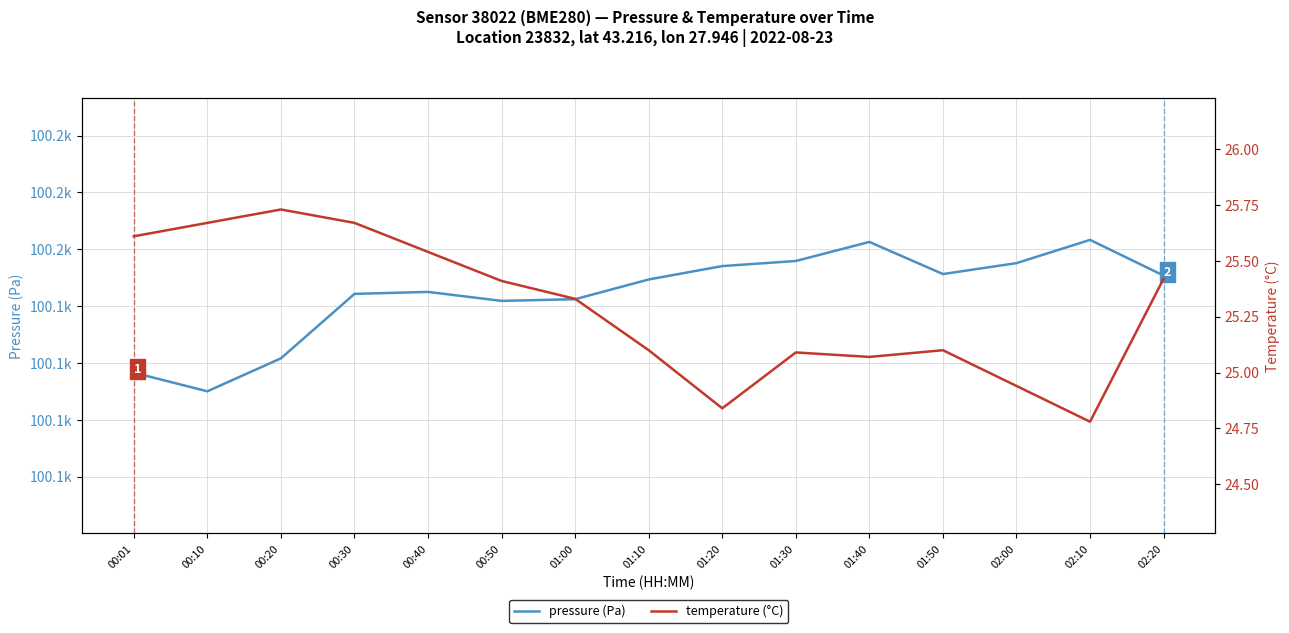

Is it true that pressure (Pa) equals 100163.3 at 02:10?

True